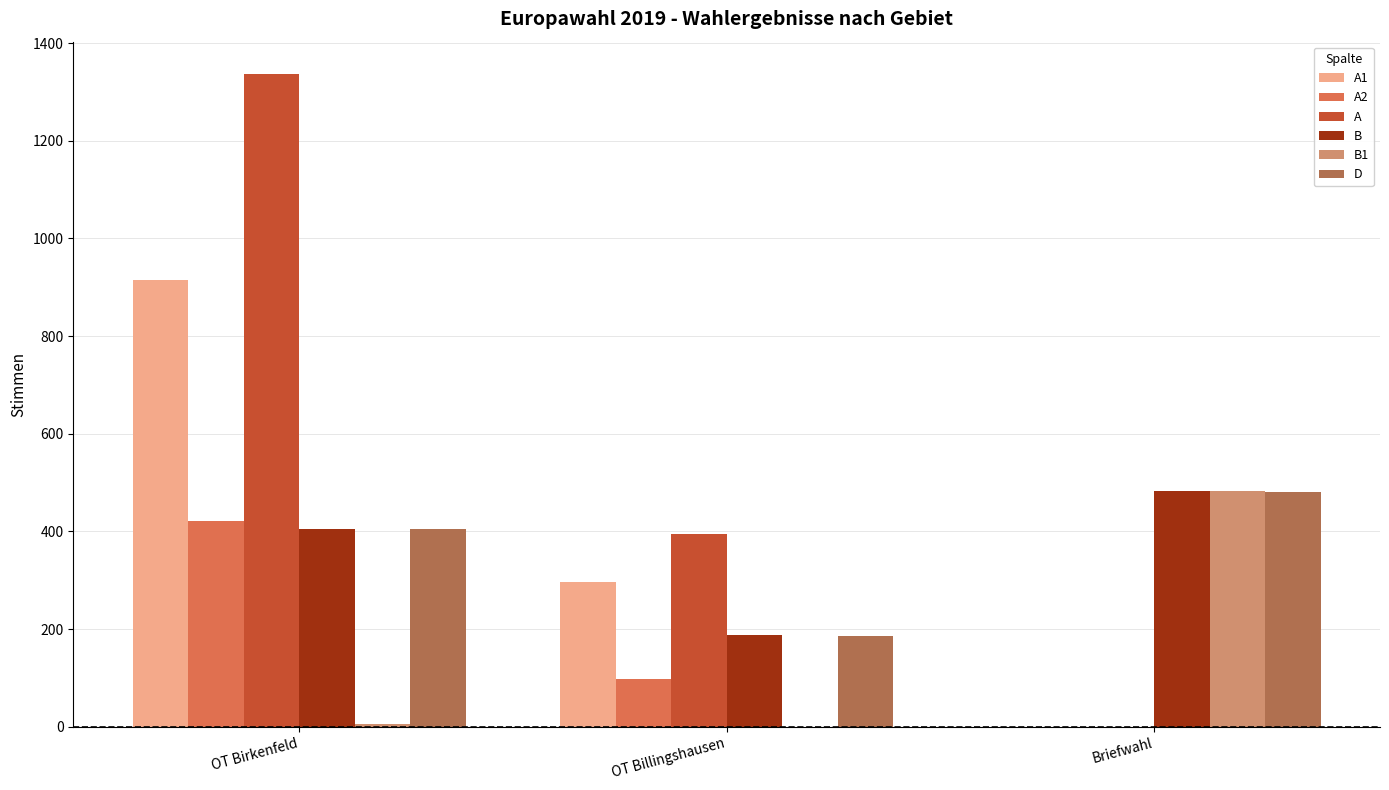

The A2 series shows 422 at OT Birkenfeld. True or false?

True